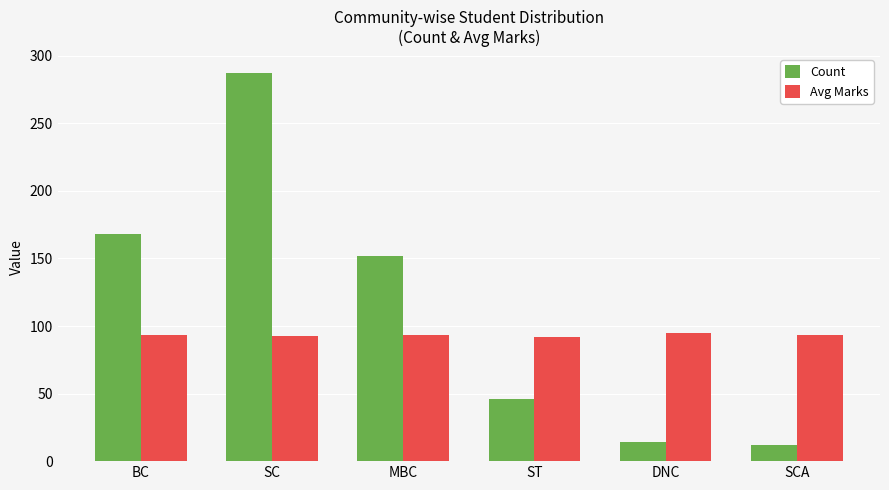

What is the sum of all Avg Marks values?

558.3